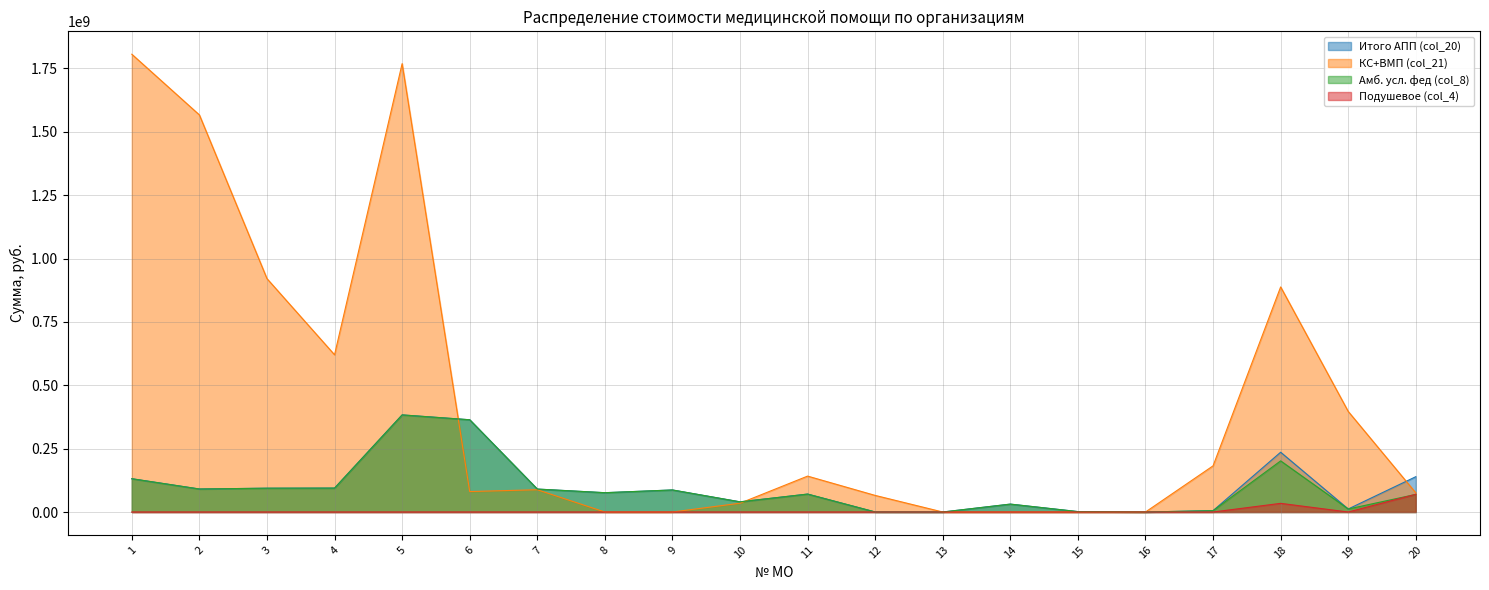

How many lines are shown in the chart?

4